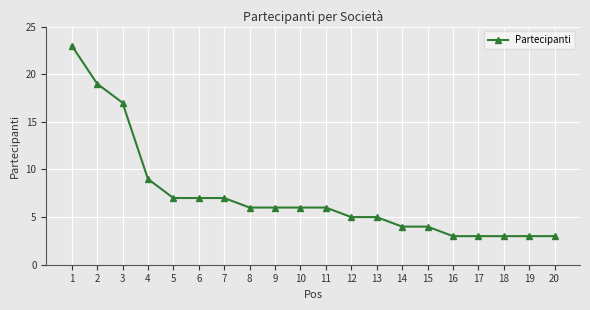

Approximately how many times larger is the value at 14 compared to 9?

0.7